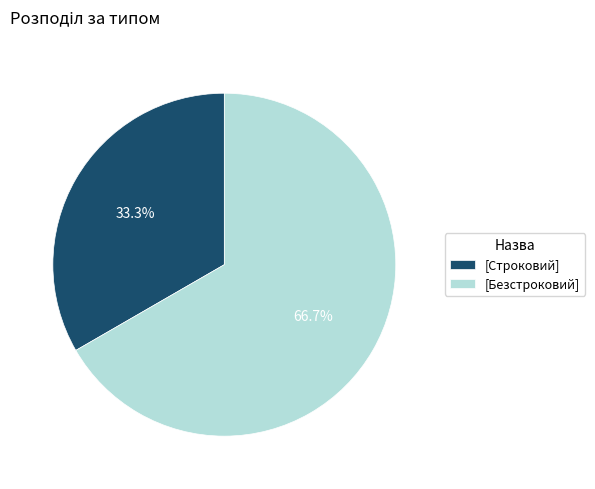

How many slices are in this pie chart?

2